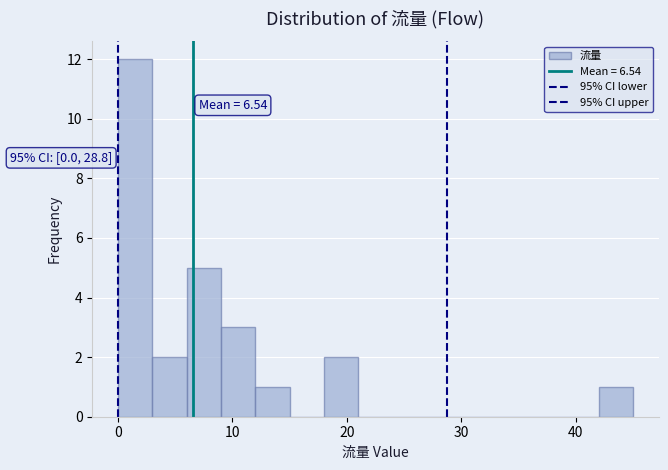

Around what value on the x-axis is the tallest bar? Give the approximate position of its centre, as read against the axis.

2